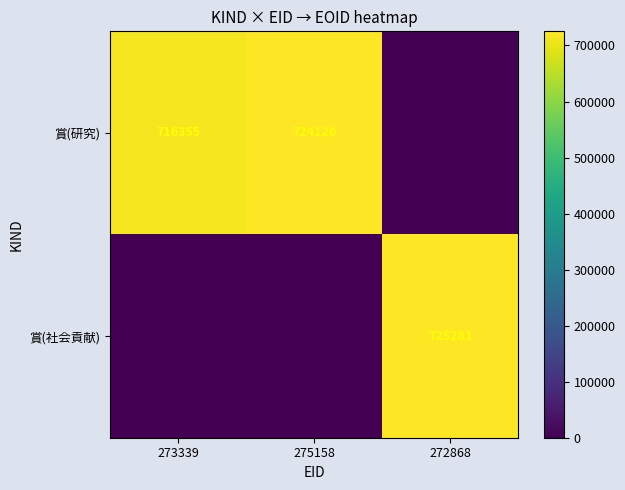

The value of 賞(研究) at 273339 is 1271218. True or false?

False